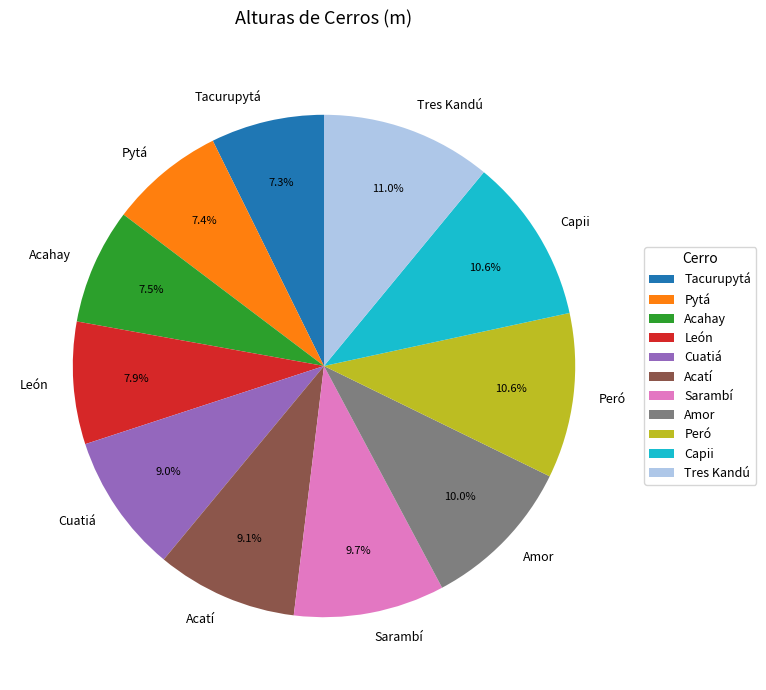

To the nearest percent, what portion does Pytá represent?

7%